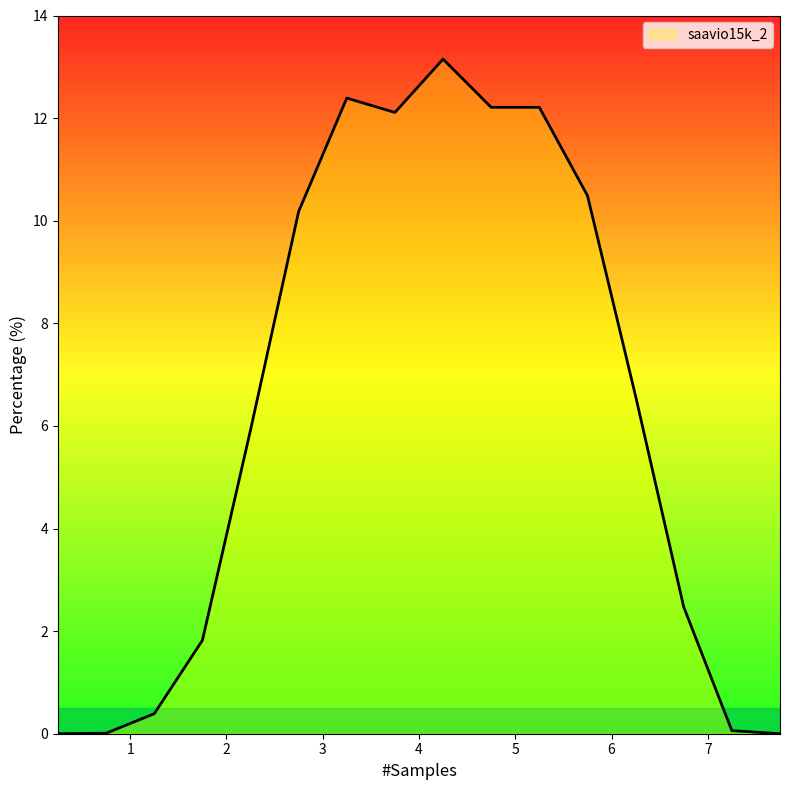

What is the difference between the maximum and minimum values?

13.2